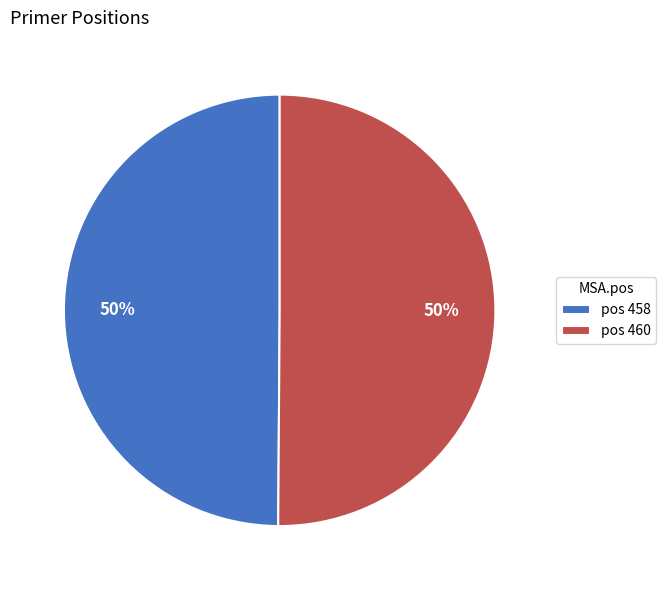

To the nearest percent, what percentage of the pie is pos 458?

50%